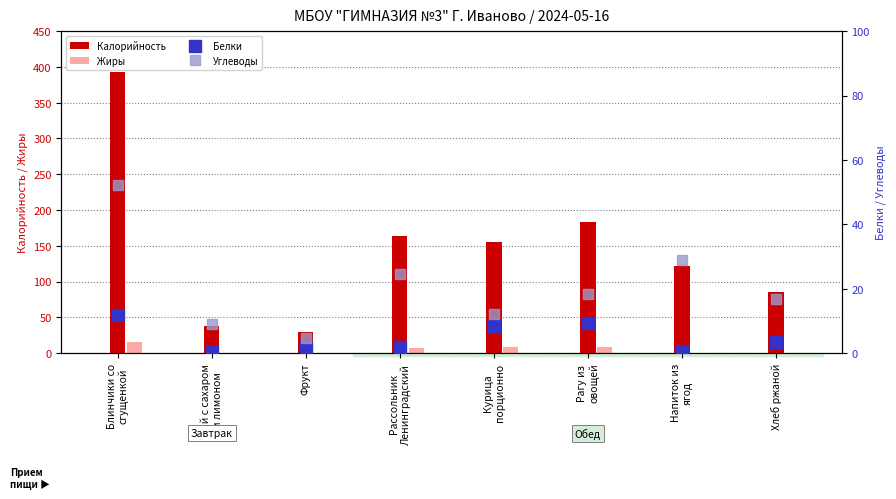

What are all the series names shown in the legend?

Калорийность, Жиры, Белки, Углеводы